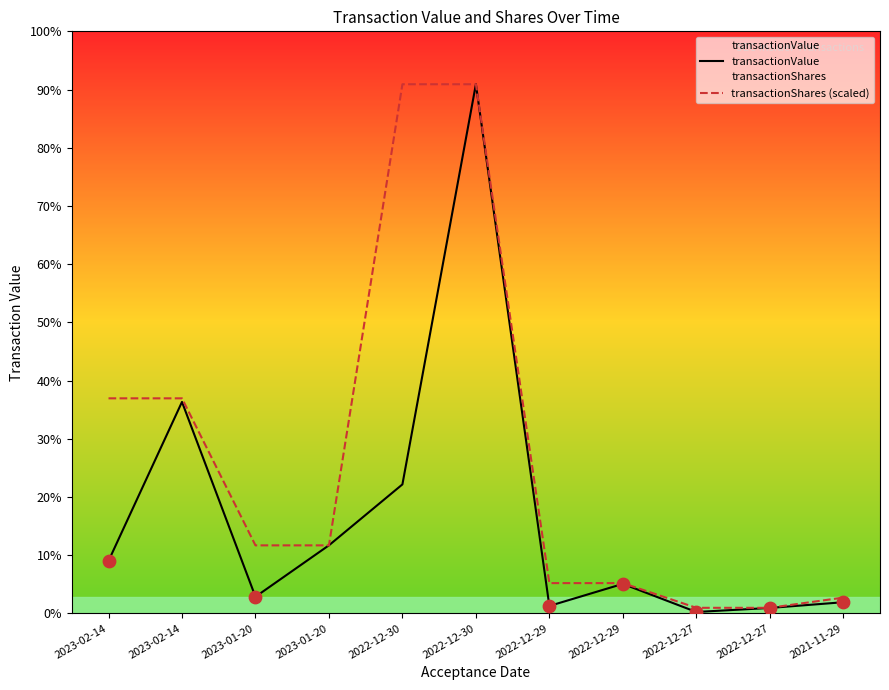

Is the value of transactionValue at 2023-01-20 greater than the value of transactionShares (scaled) at 2023-02-14?

No